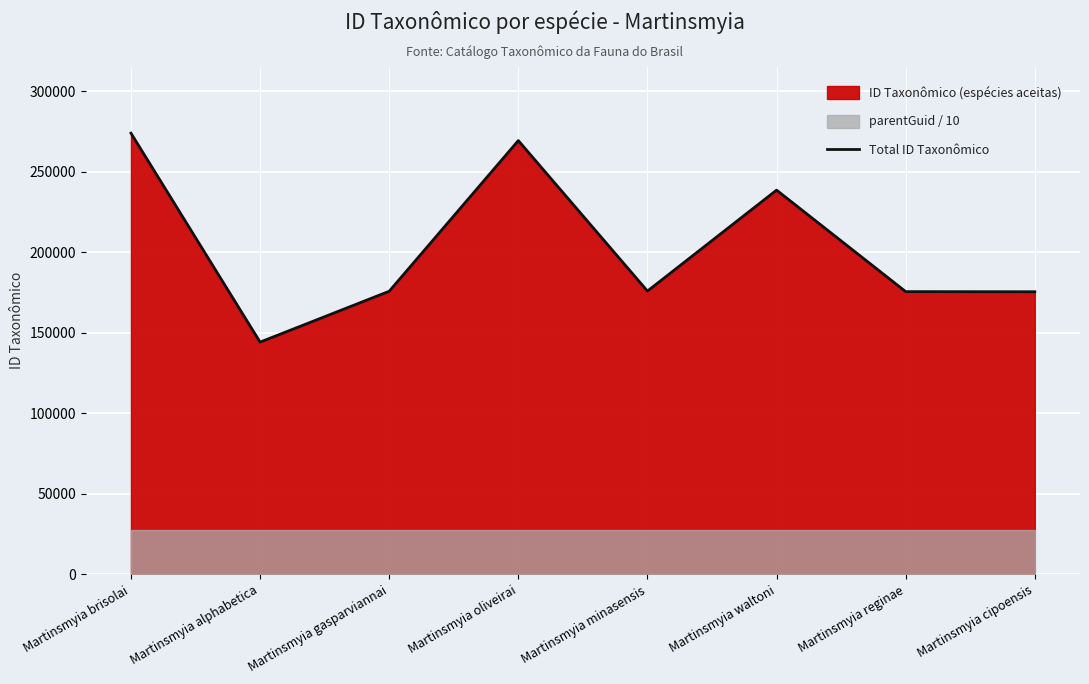

What value does the data have at Martinsmyia alphabetica, to the nearest 100?

144200